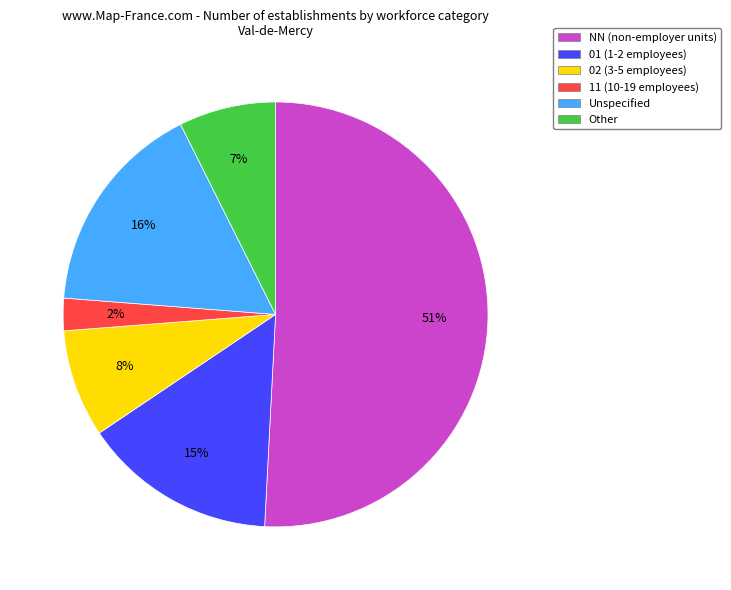

True or false: 11 (10-19 employees) accounts for 2% of the total.

True